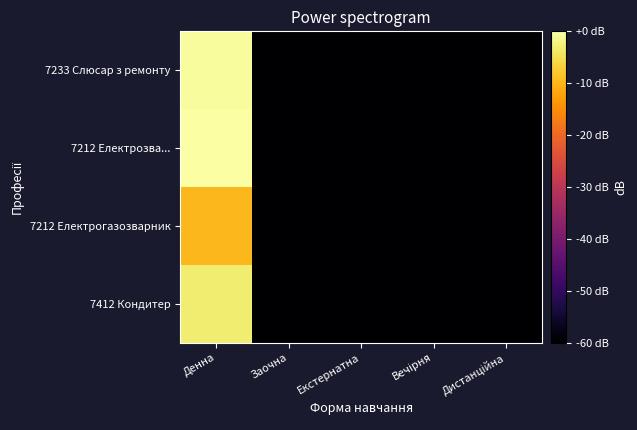

At which category is the sum across all series the highest?

Денна